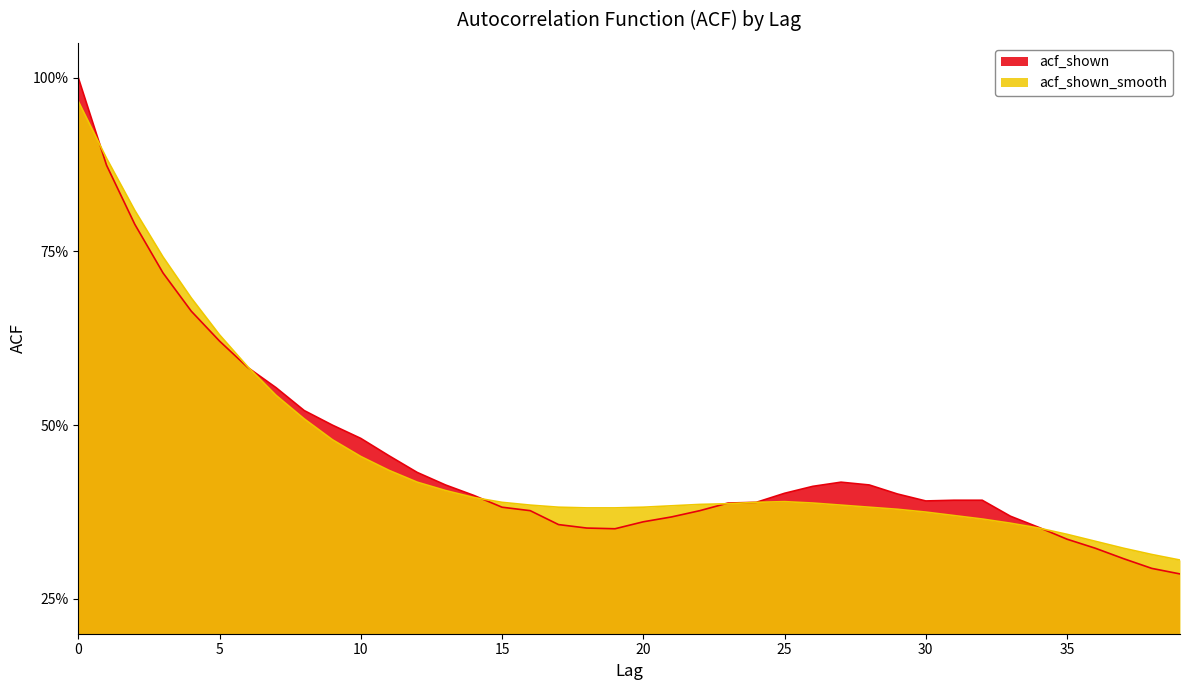

What is the value of the acf_shown_smooth point at the 23rd from the left?

0.4